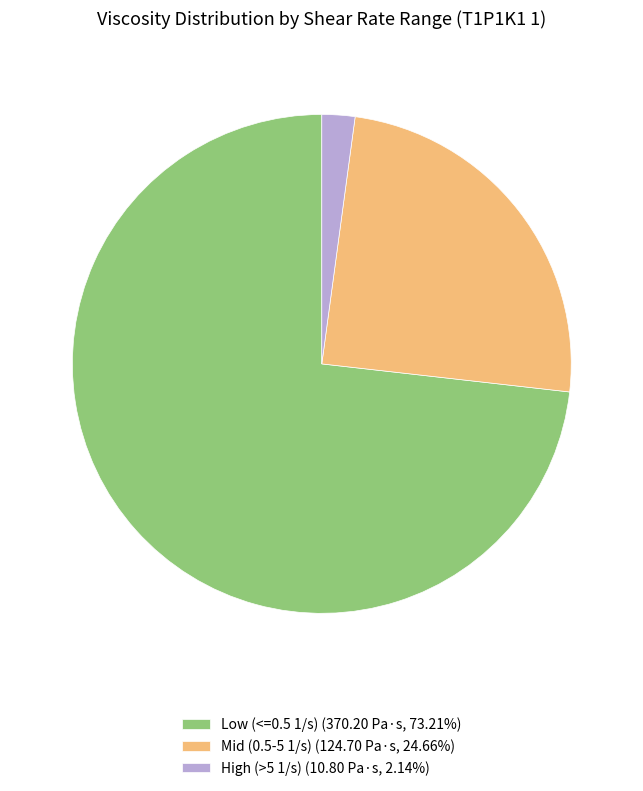

Does any single category account for the majority?

Yes